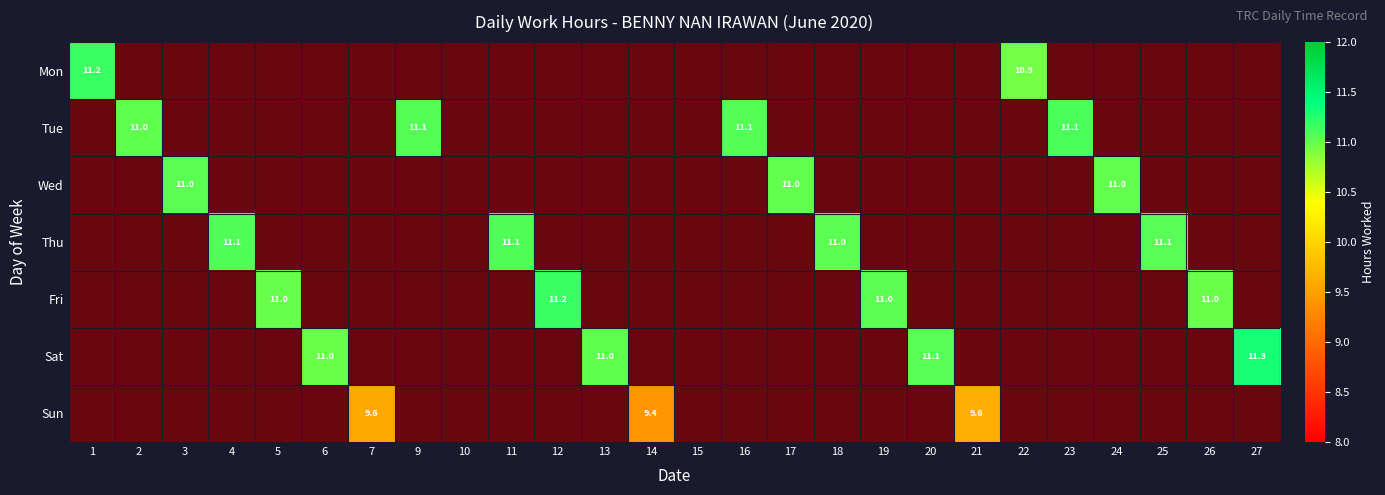

Where is Wed nearest to the value 1?

1